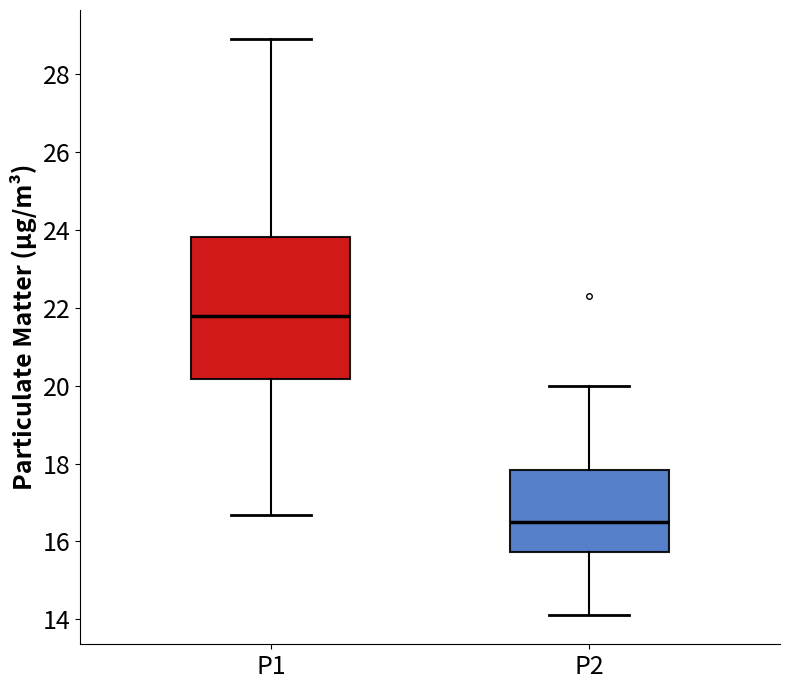

Reading left to right, read every box against the y-axis: the position of its median line, the range the box covers, and the ends of its whiskers. The values are not printed on the chart, so give them approximately, as read against the axis.

P1: median 21.8, box 20.2 to 23.8, whiskers 16.6 to 29.0
P2: median 16.4, box 15.8 to 17.8, whiskers 14.2 to 20.0